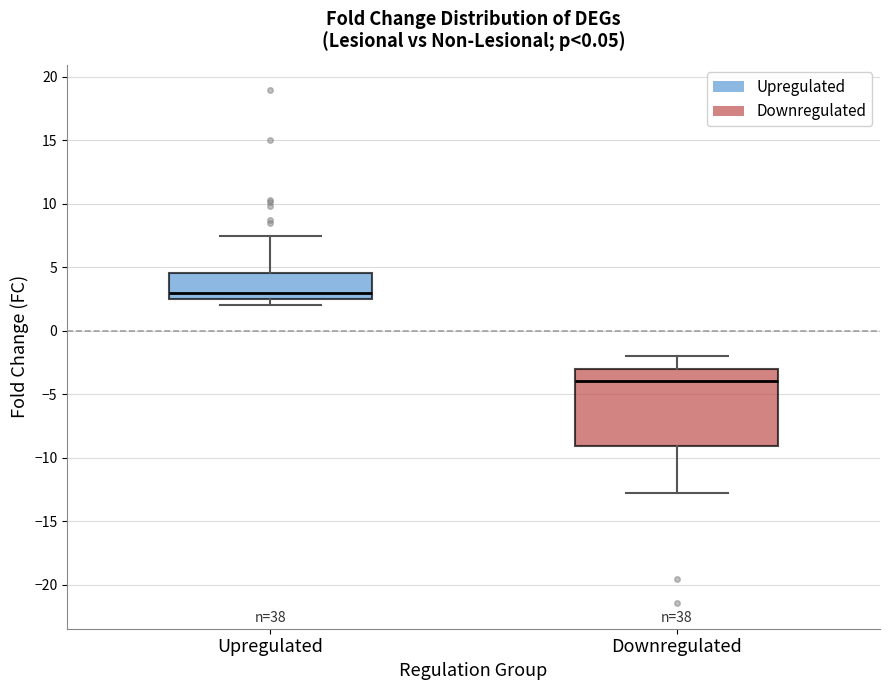

Which box's median line is the lowest?

Downregulated